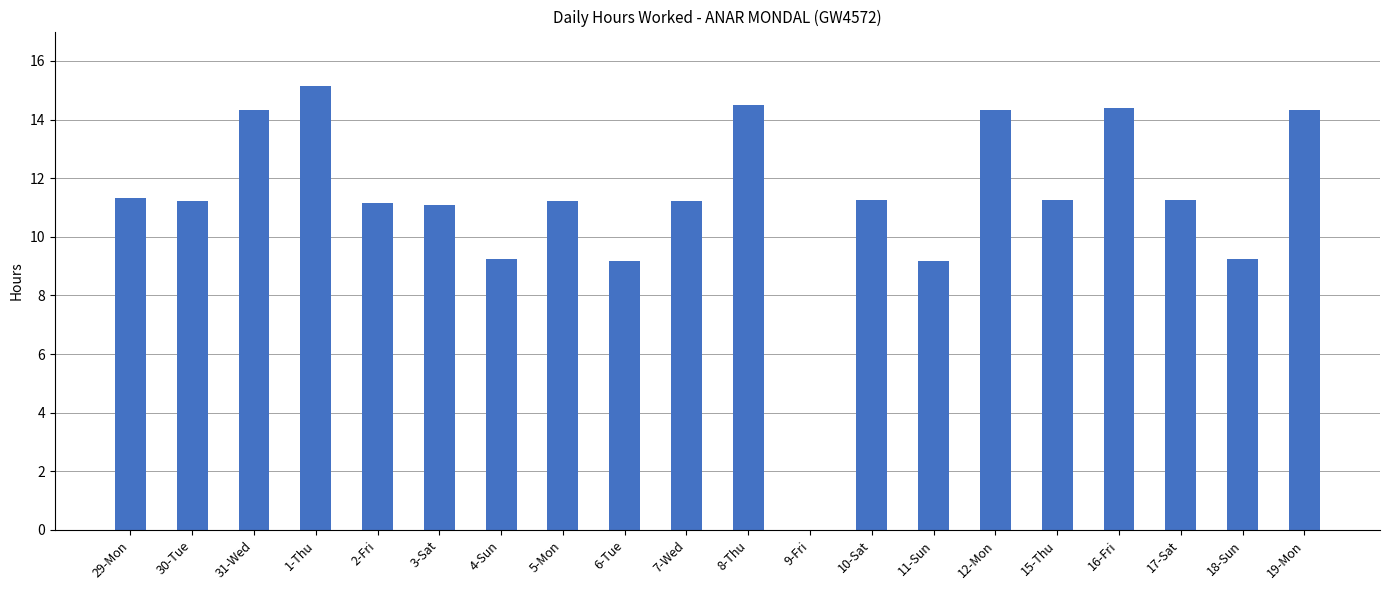

What is the sum of all values?

224.8